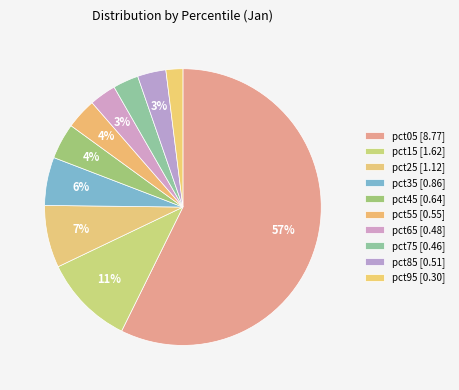

Which has a higher value, pct35 or pct45?

pct35